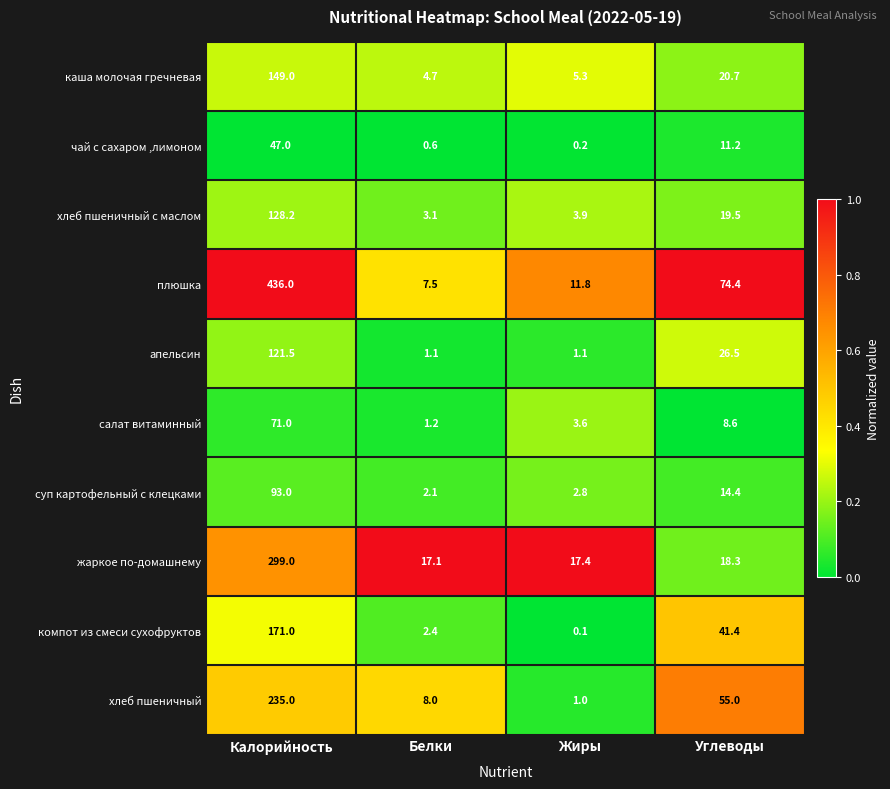

What is the greatest value displayed?

436.0